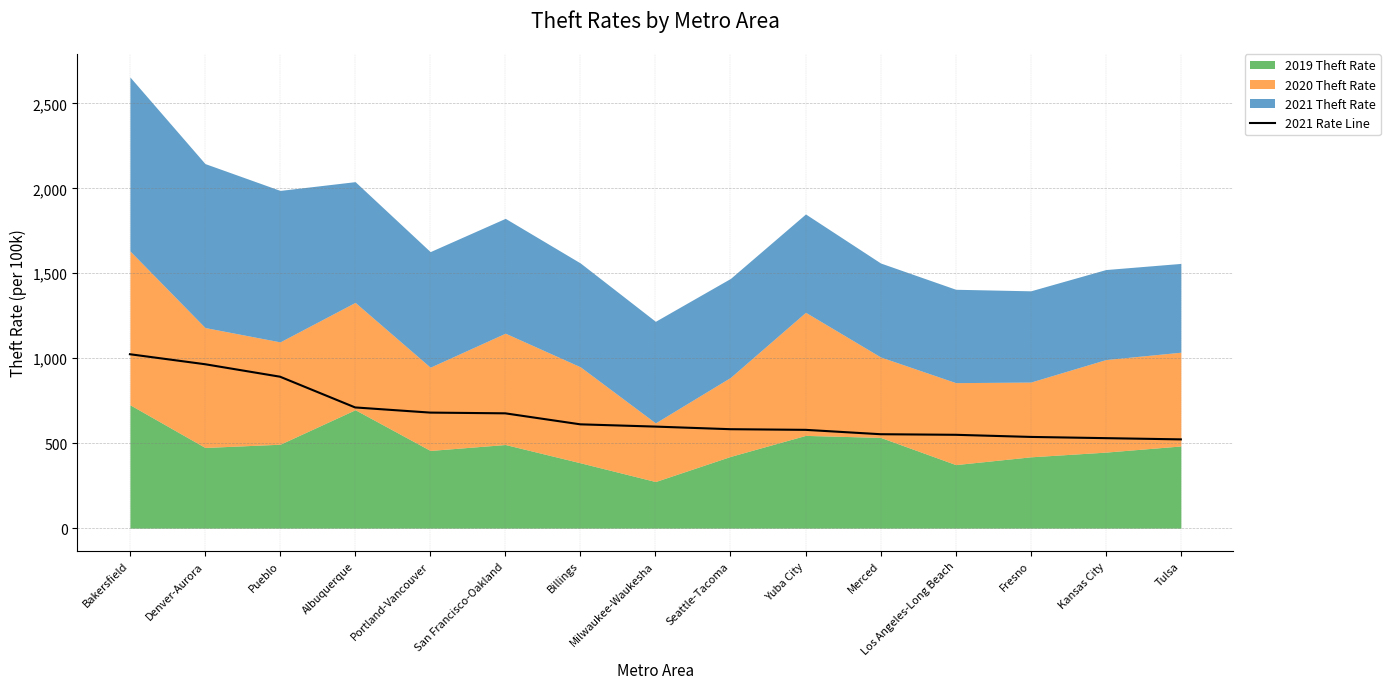

Count the number of values greater than 597.

8